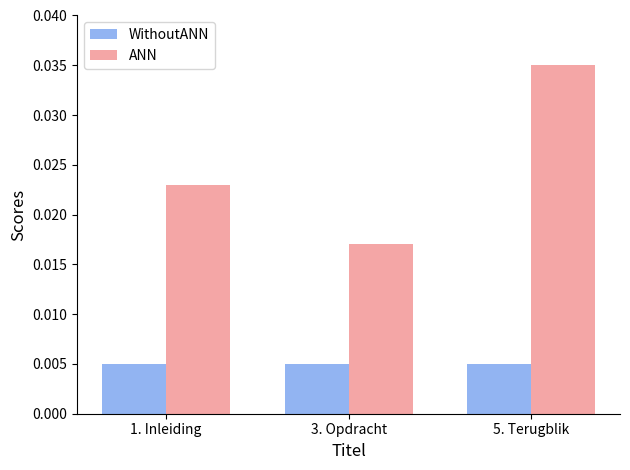

Rank the series at 3. Opdracht from highest to lowest value.

ANN, WithoutANN